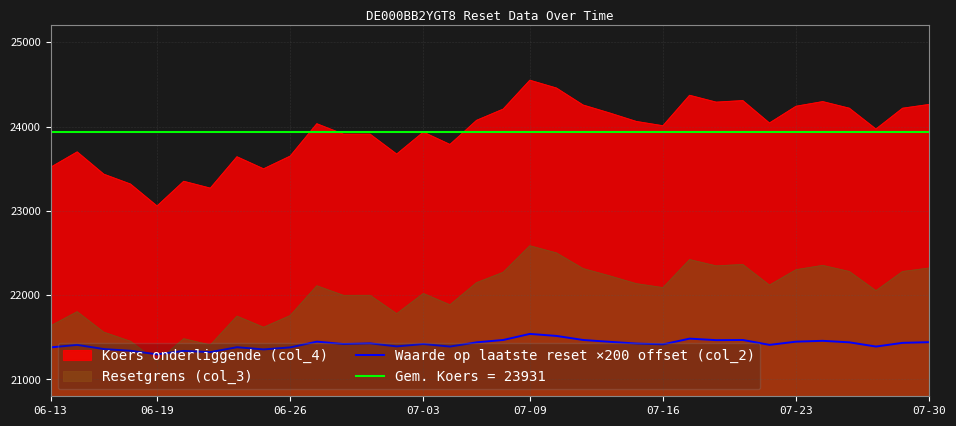

The value of Resetgrens (col_3) at 07-09 is 5813.9. True or false?

False